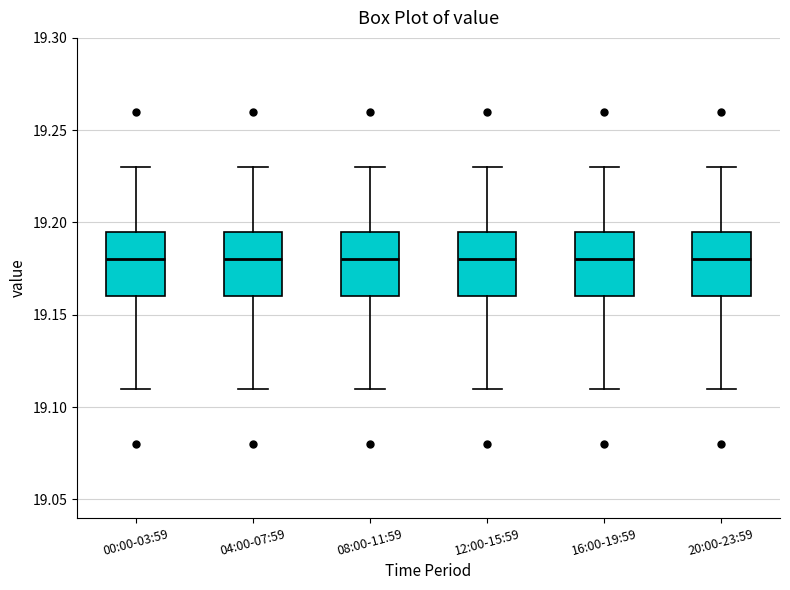

Reading left to right, read every box against the y-axis: the position of its median line, the range the box covers, and the ends of its whiskers. The values are not printed on the chart, so give them approximately, as read against the axis.

00:00-03:59: median 19.180, box 19.160 to 19.195, whiskers 19.110 to 19.230
04:00-07:59: median 19.180, box 19.160 to 19.195, whiskers 19.110 to 19.230
08:00-11:59: median 19.180, box 19.160 to 19.195, whiskers 19.110 to 19.230
12:00-15:59: median 19.180, box 19.160 to 19.195, whiskers 19.110 to 19.230
16:00-19:59: median 19.180, box 19.160 to 19.195, whiskers 19.110 to 19.230
20:00-23:59: median 19.180, box 19.160 to 19.195, whiskers 19.110 to 19.230